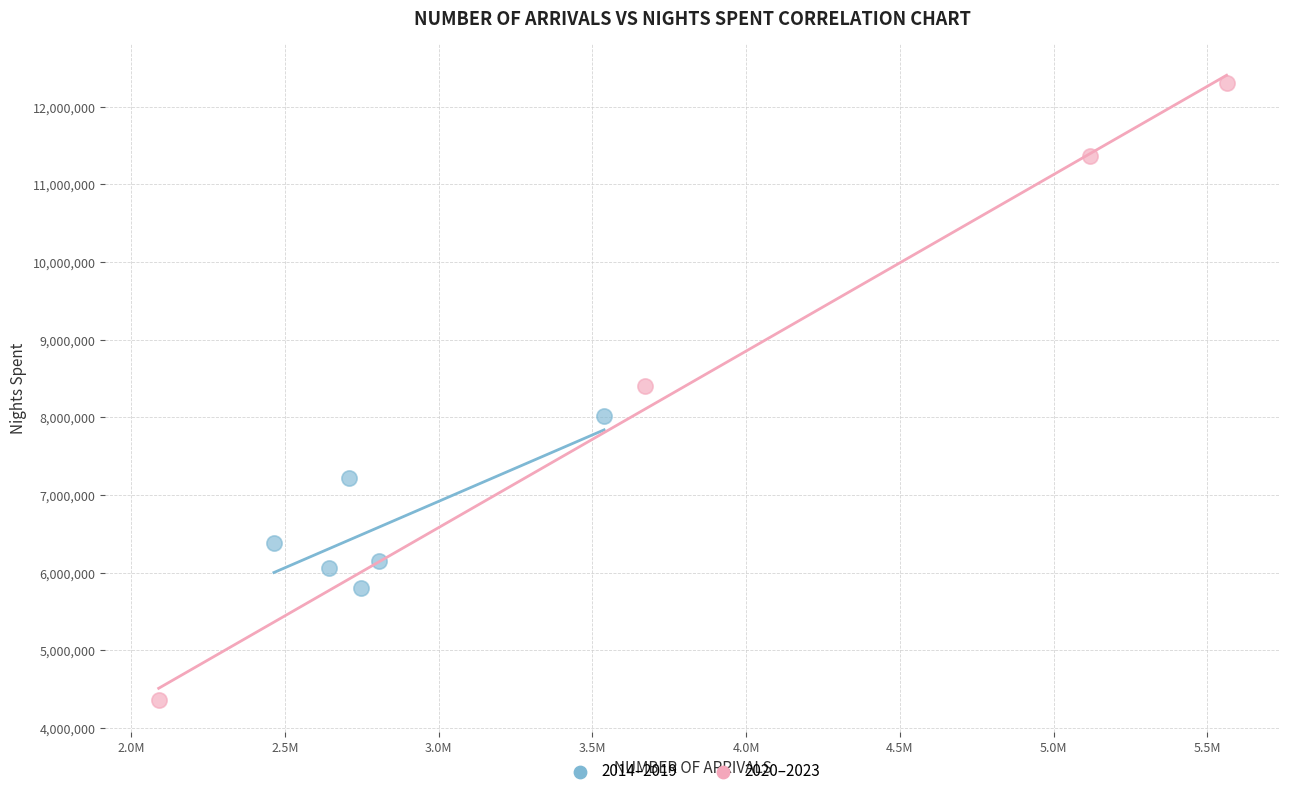

Which series contains the highest Y value?

2020–2023